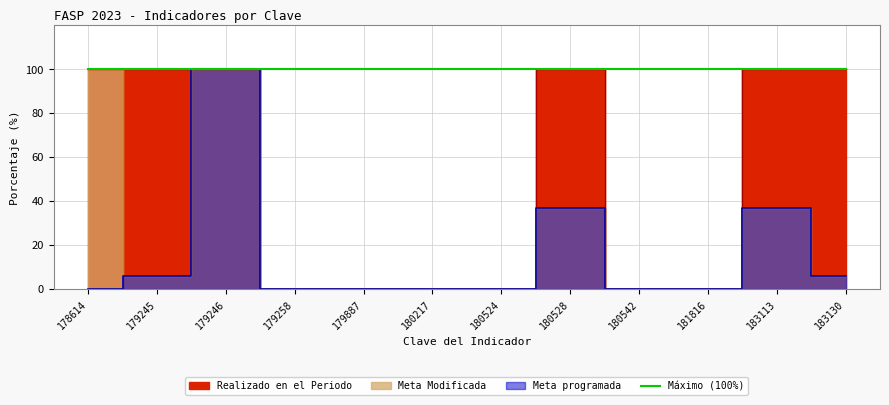

Which has a higher value, 183113 or 179887?

183113